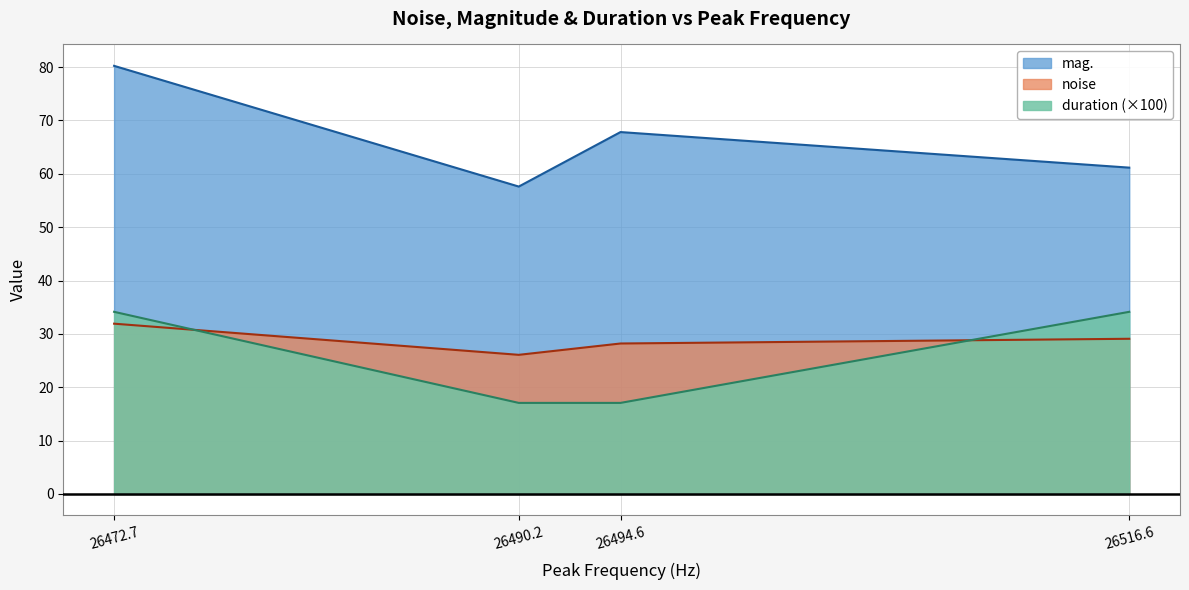

Is it true that noise equals 9.0 at 26516.6?

False